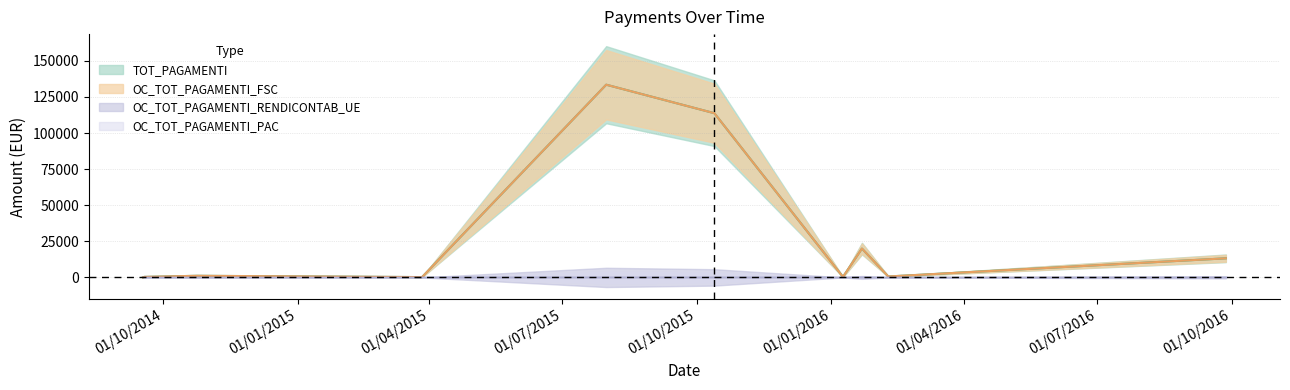

What is the difference between the maximum and minimum values in the OC_TOT_PAGAMENTI_FSC series?

133470.1